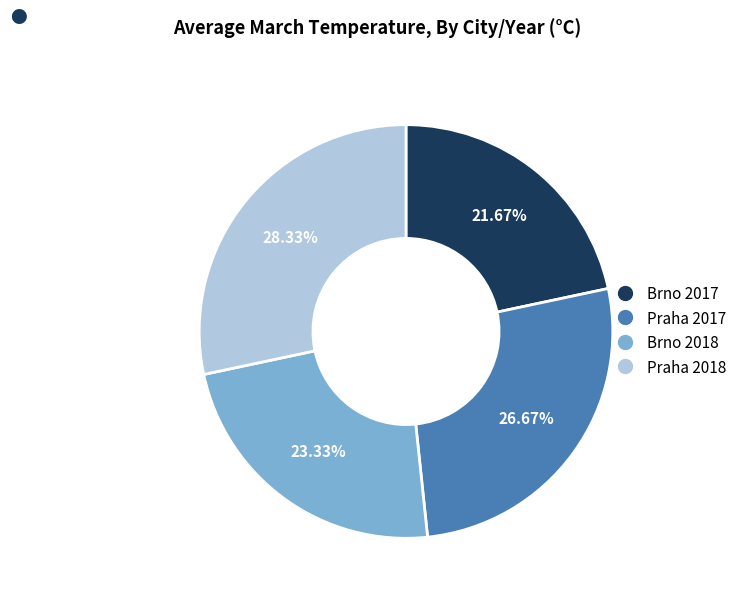

Which category has the smallest portion of the pie?

Brno 2017